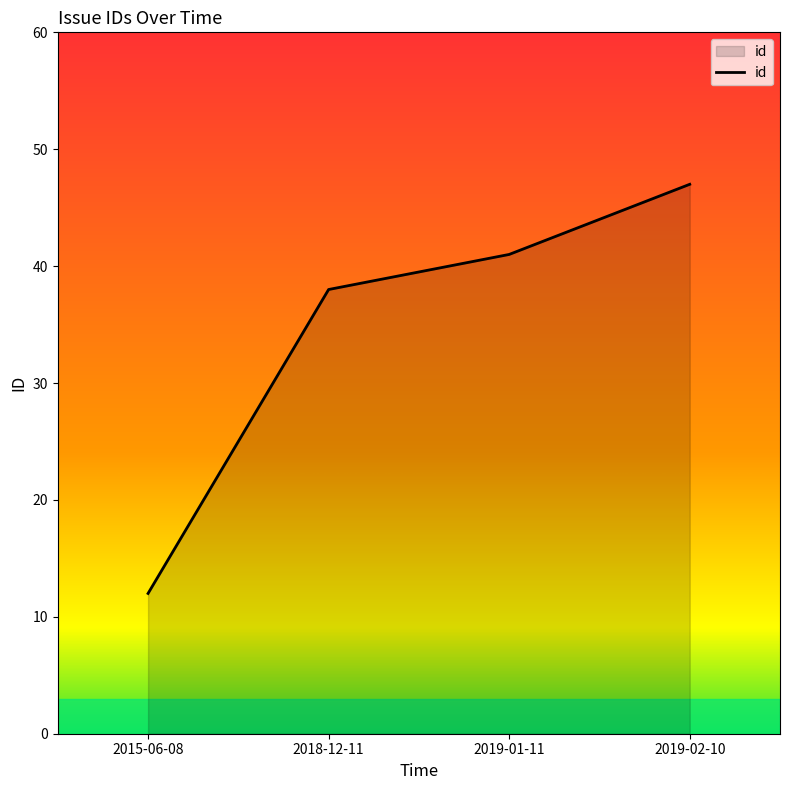

What is the minimum value shown in the chart?

12